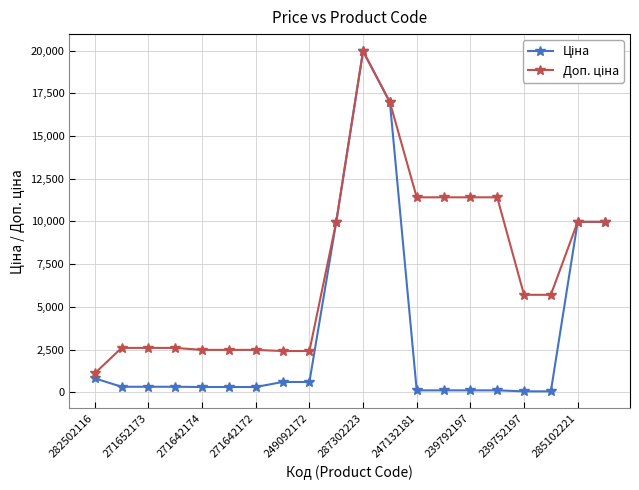

What is the greatest value displayed?

19964.2